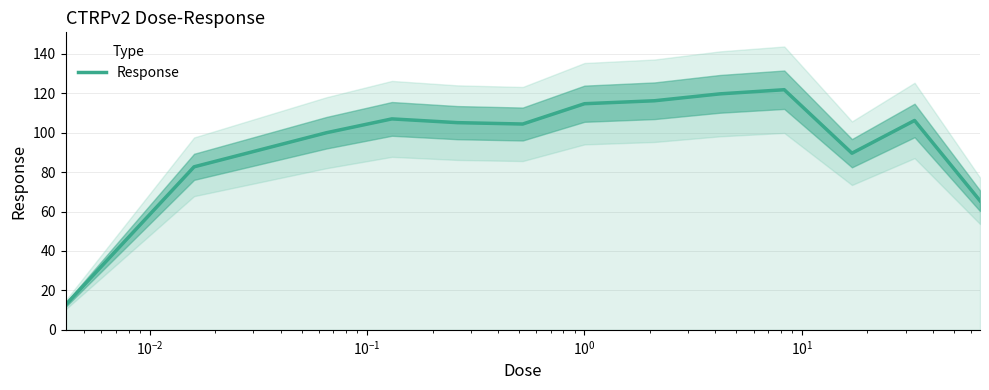

What is the minimum value for Response?

12.6